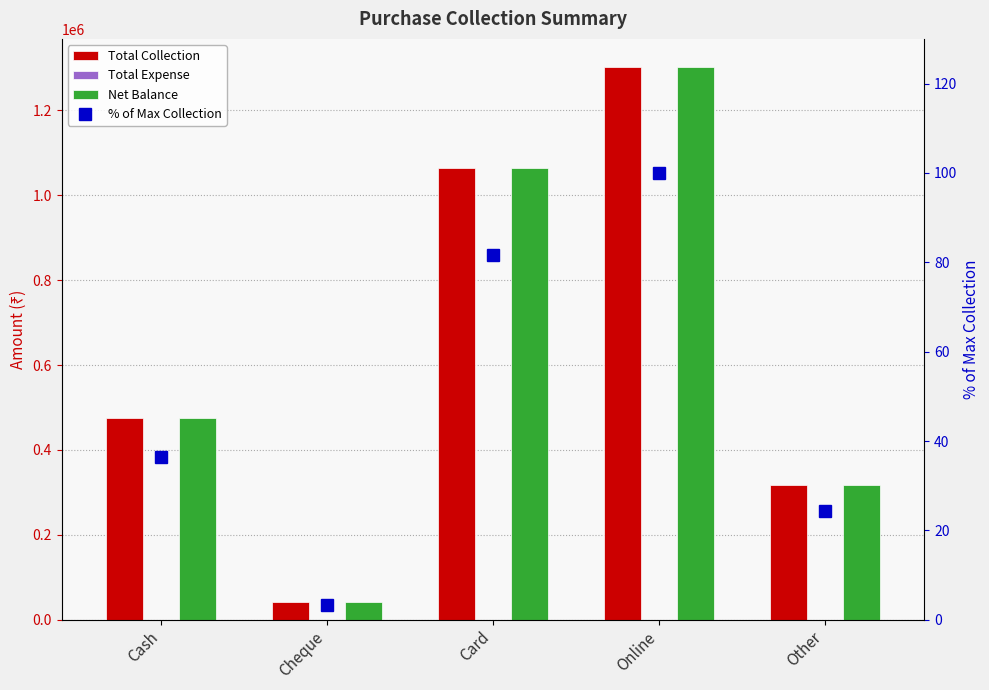

Count the Net Balance values in the range 318150 to 1064099.

3